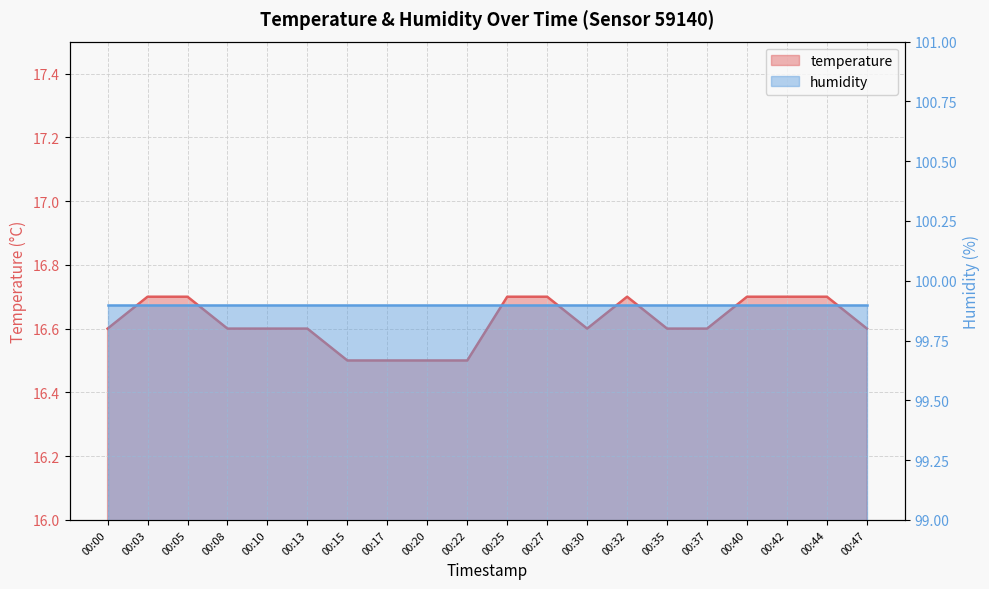

The chart shows a value of 22.0 at 00:30. True or false?

False